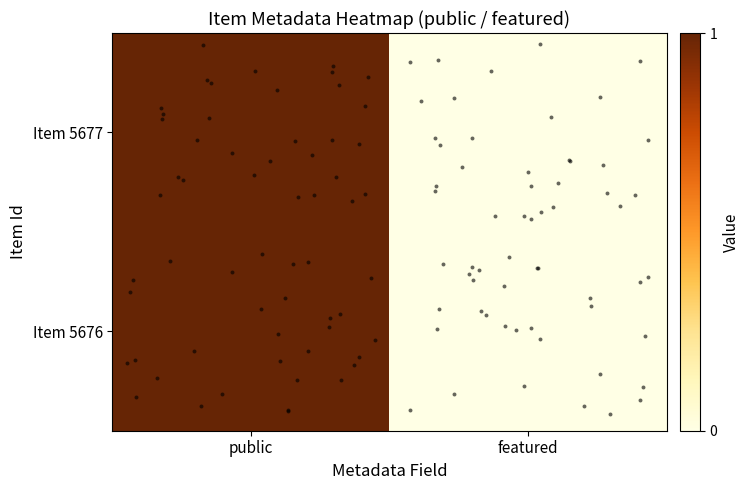

Between public and featured, which is larger?

public